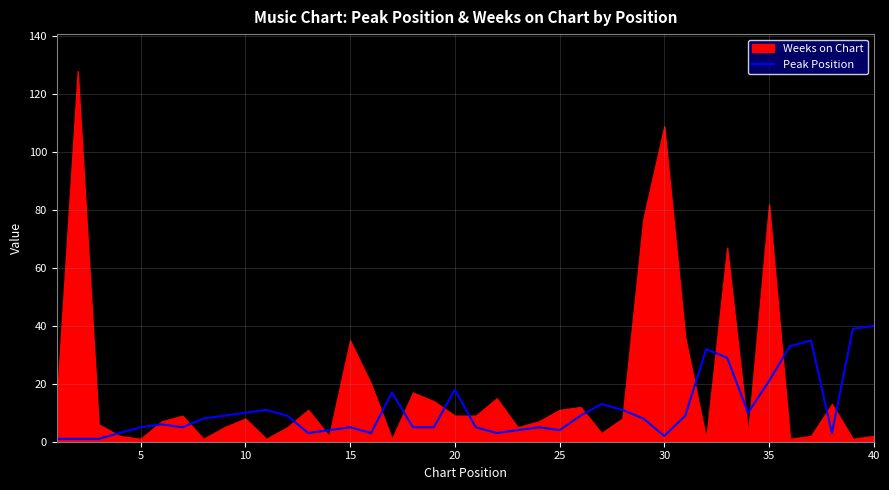

What is the sum of all values?

444